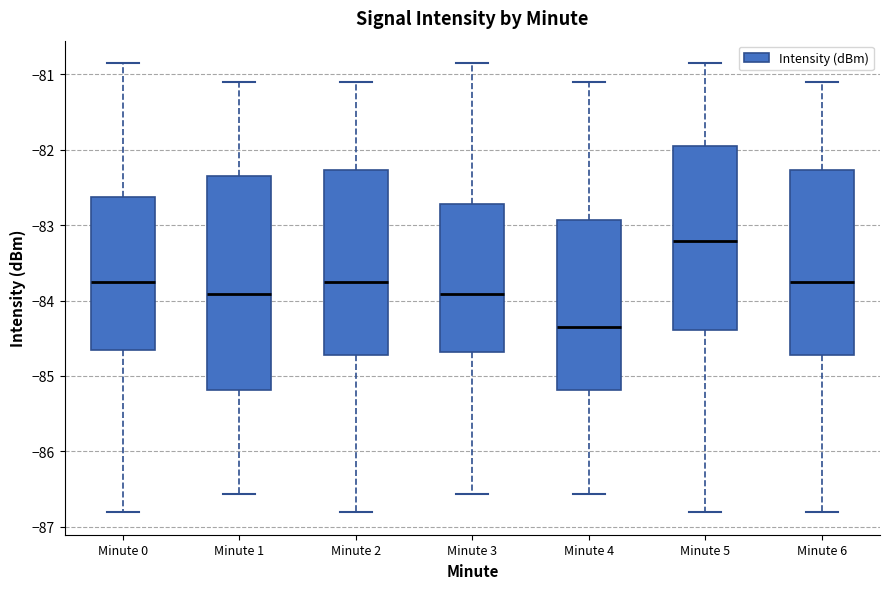

Which box's median line is the lowest?

Minute 4